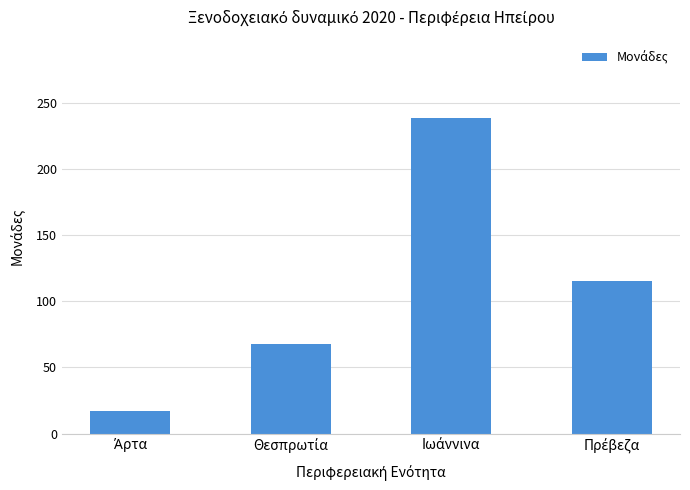

Are the bars grouped side by side (vs. stacked)?

No